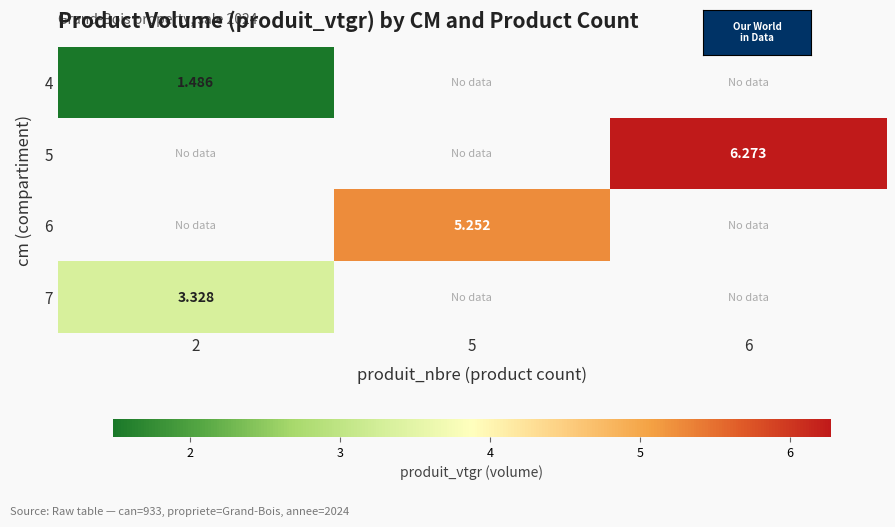

Which category has the lowest value across all series?

2